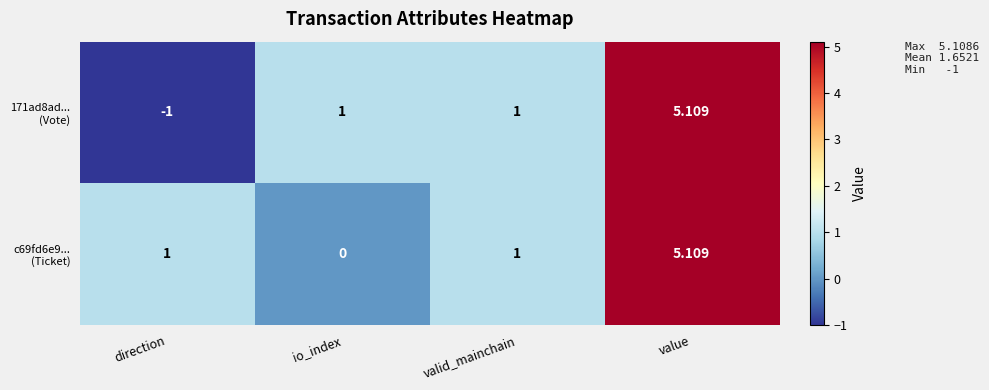

What is the difference between the highest and lowest values at direction?

2.0